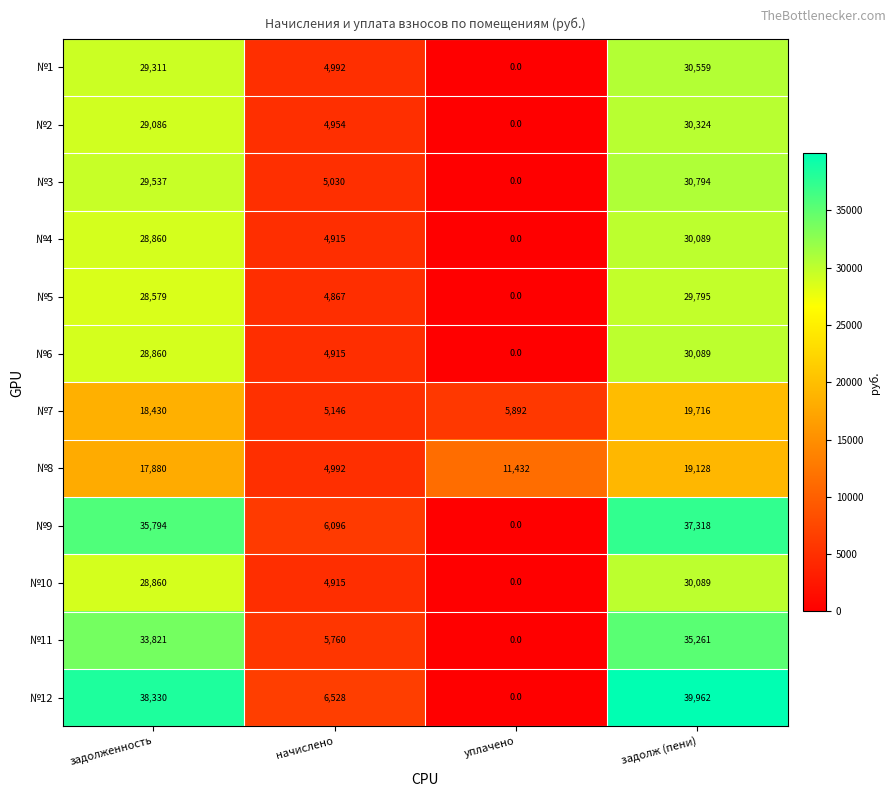

How many data points does each series have?

4